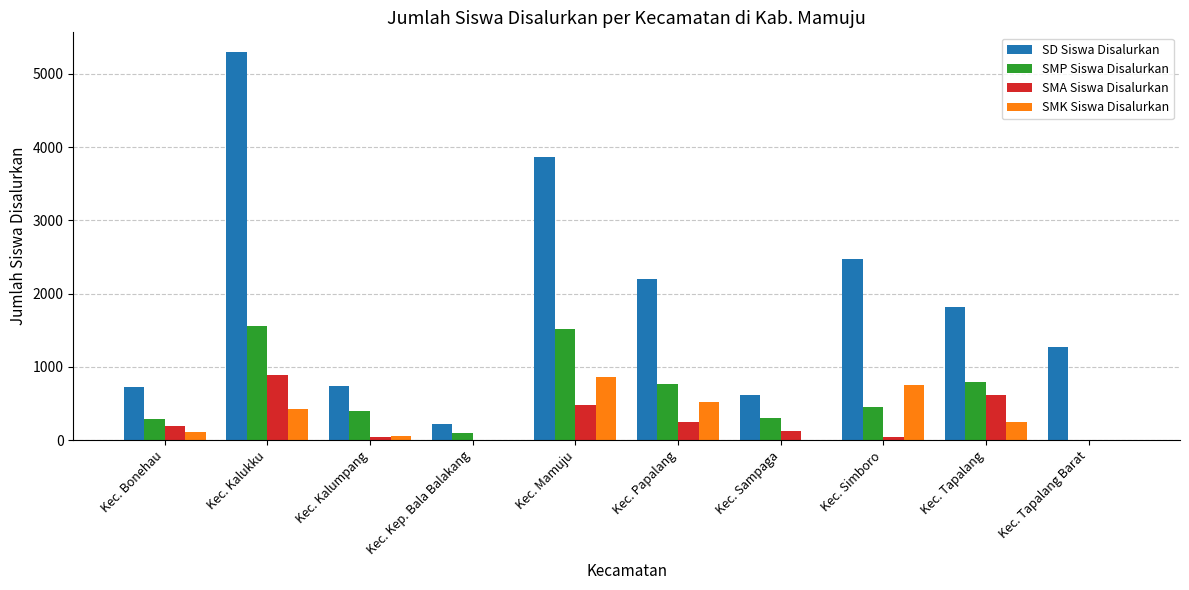

How many groups of bars are there?

10